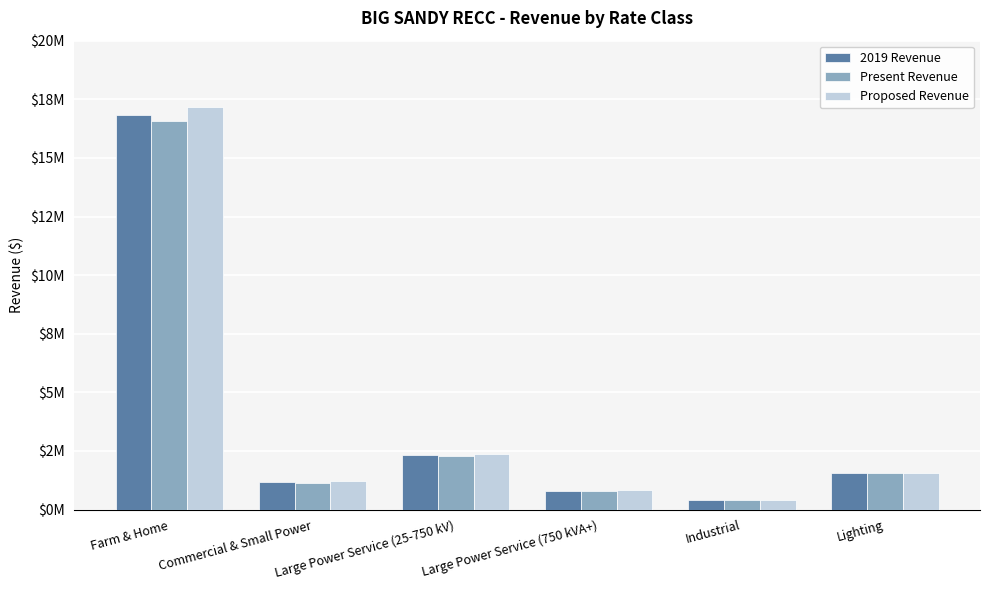

Reading left to right, what are all the values shown in this chart?

2019 Revenue: 16823058.1	1167683.9	2320192.6	814454.5	402204.5	1572346.1
Present Revenue: 16568609.8	1153018.0	2276709.7	797807.6	392445.5	1551537.2
Proposed Revenue: 17176000.6	1201856.5	2363101.2	821107.8	406590.2	1581707.7